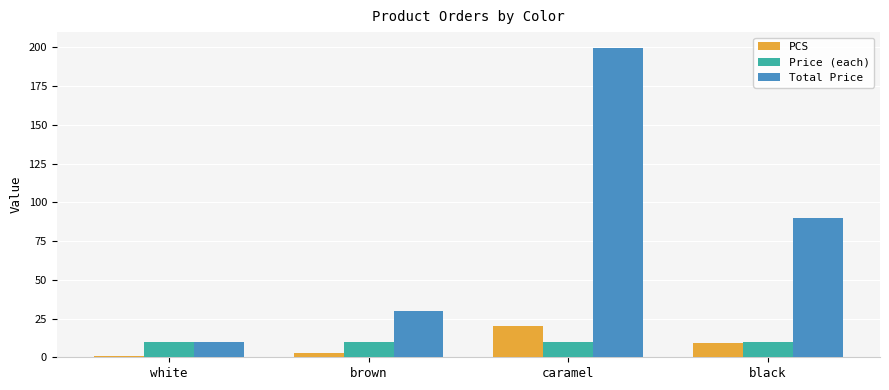

What is the sum of all Price (each) values?

40.0